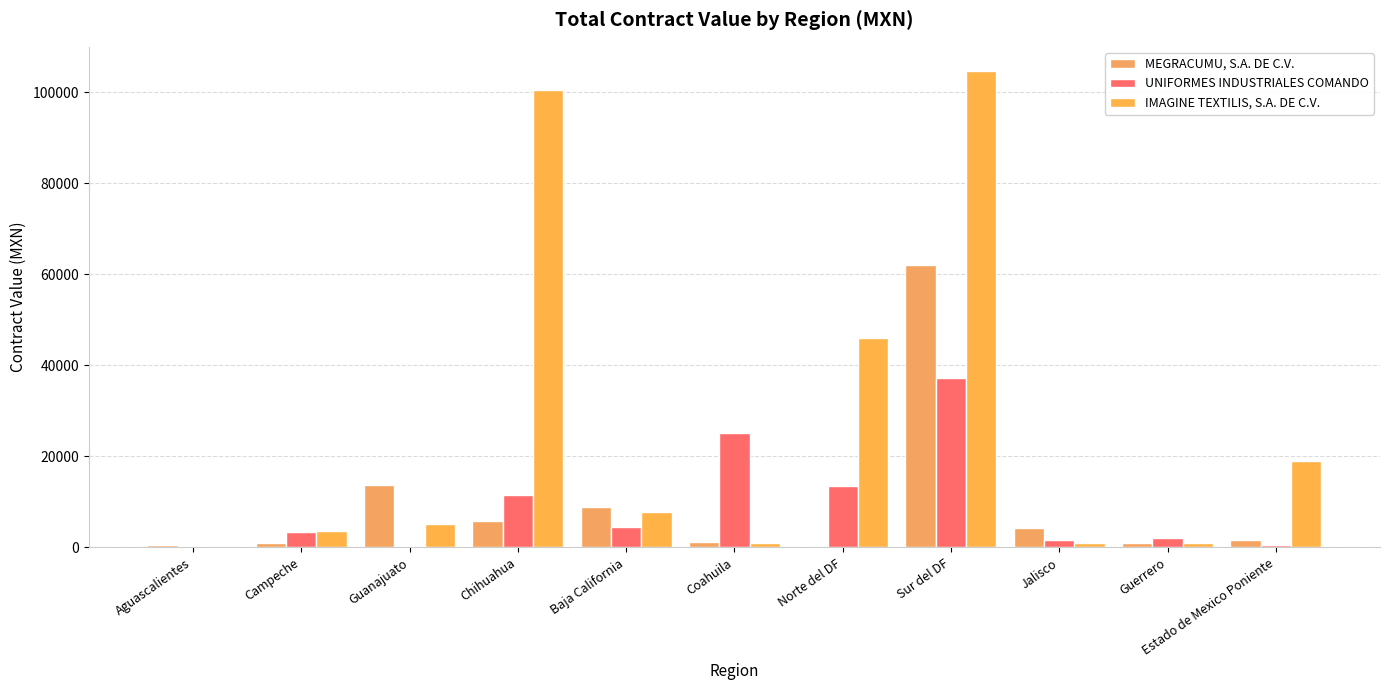

Does the chart contain stacked bars?

No